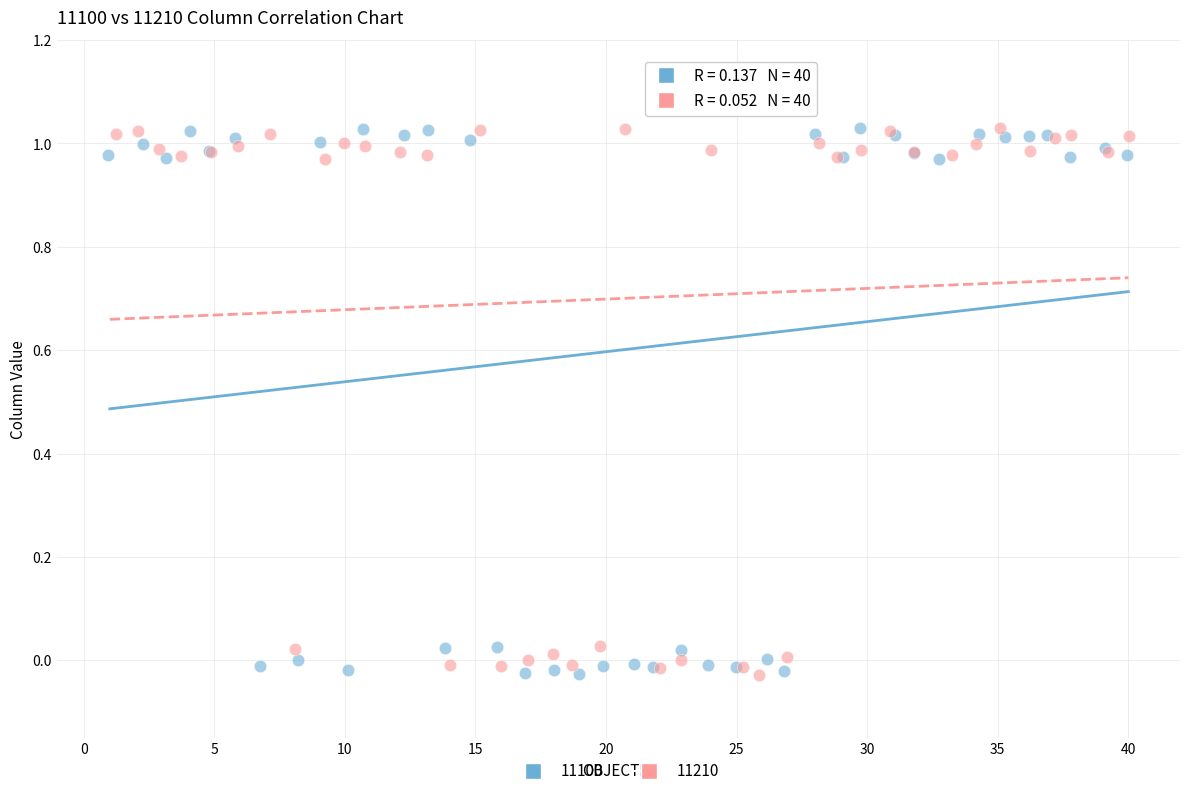

What are all the series names shown in the legend?

11100, 11210